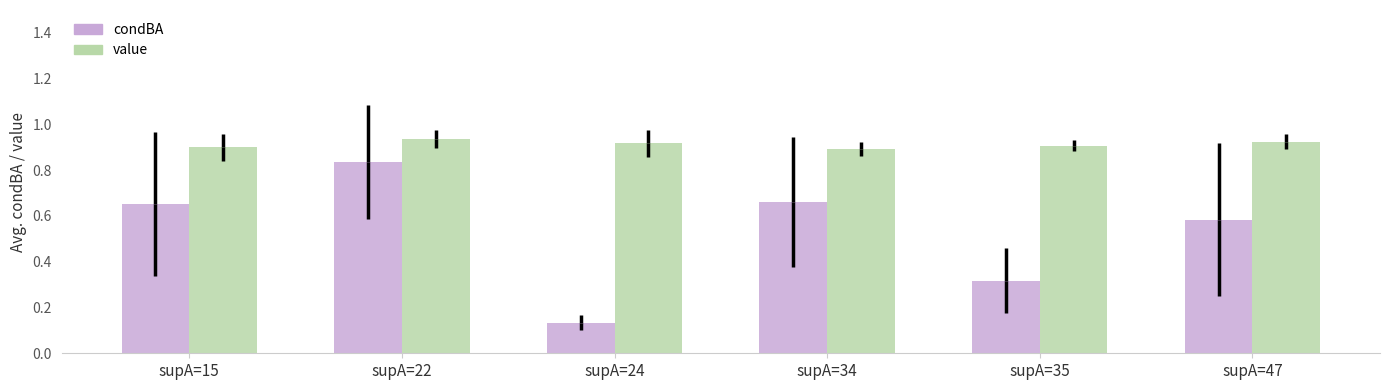

Which category has the highest value in the condBA series?

supA=22